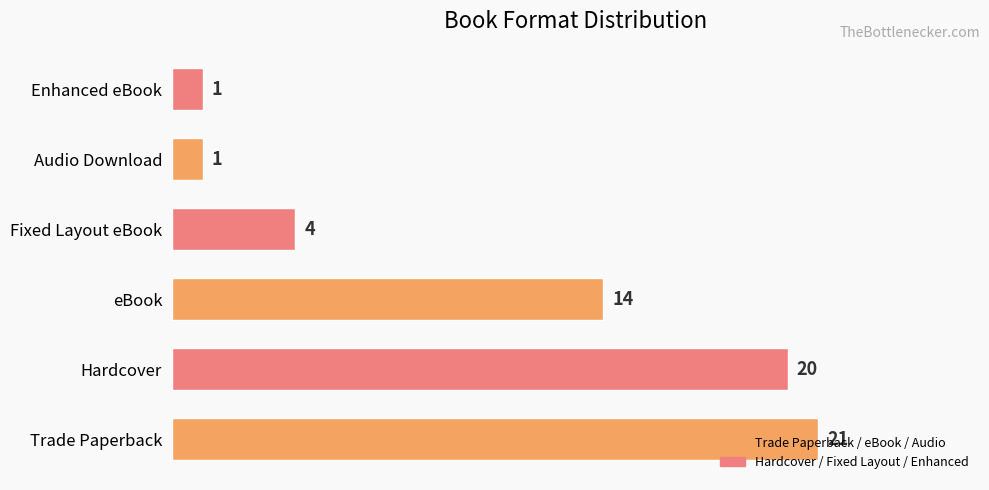

What is the difference between the second highest and second lowest values?

19